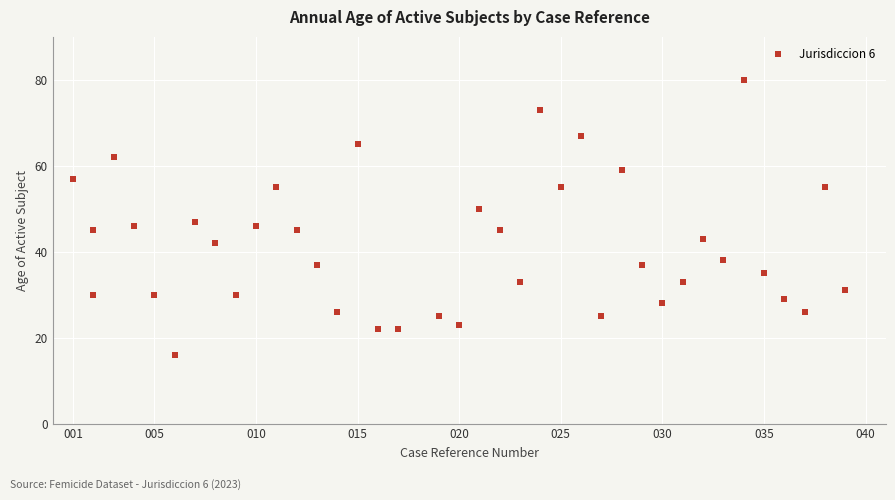

What is the range of X values (max minus min)?

38